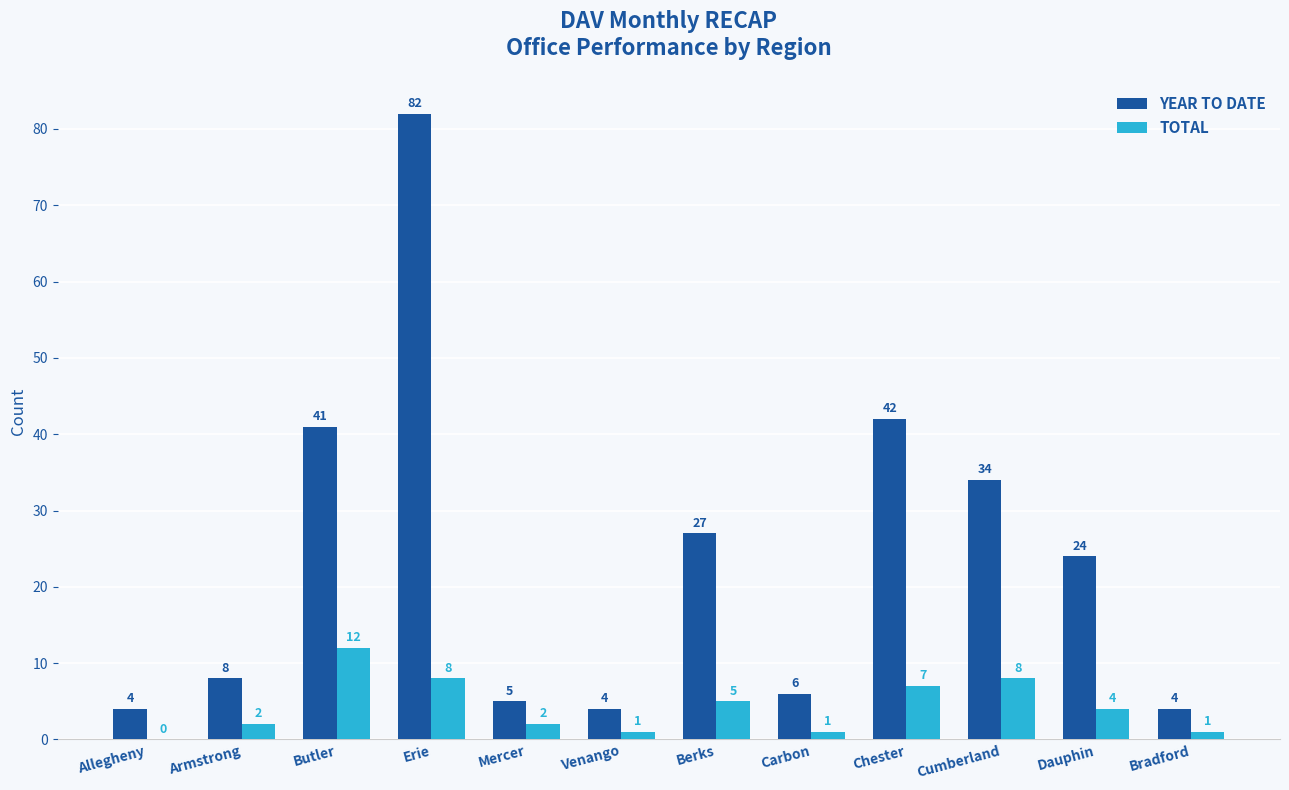

Reading left to right, what are all the values shown in this chart?

YEAR TO DATE: 4	8	41	82	5	4	27	6	42	34	24	4
TOTAL: 0	2	12	8	2	1	5	1	7	8	4	1